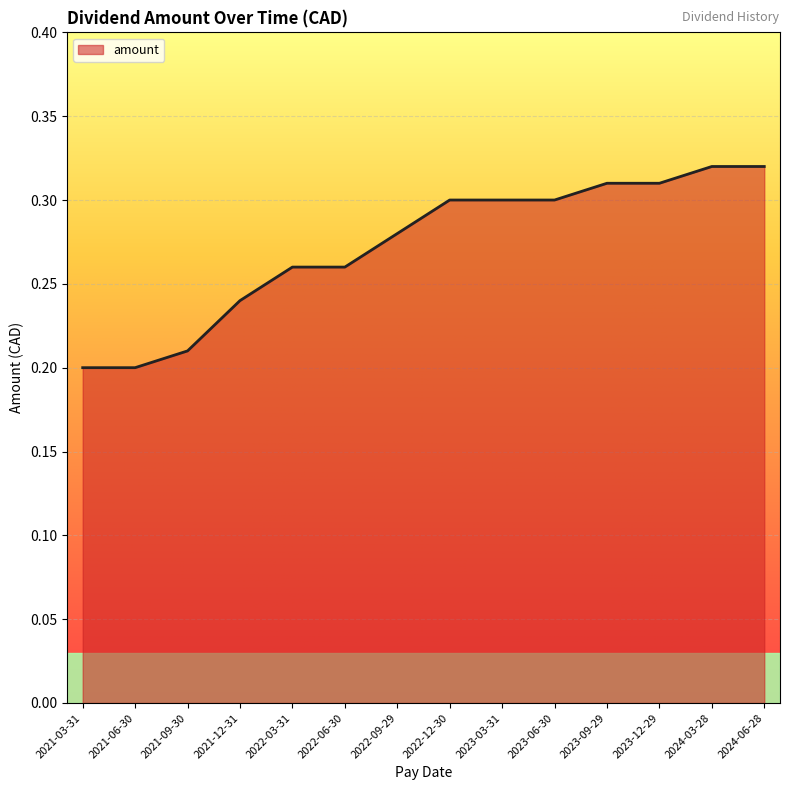

Count the values in the range 0 to 1.

14